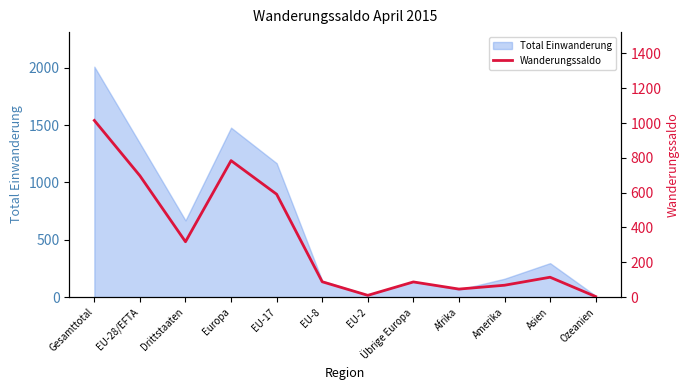

What is the sum of all values?

3821